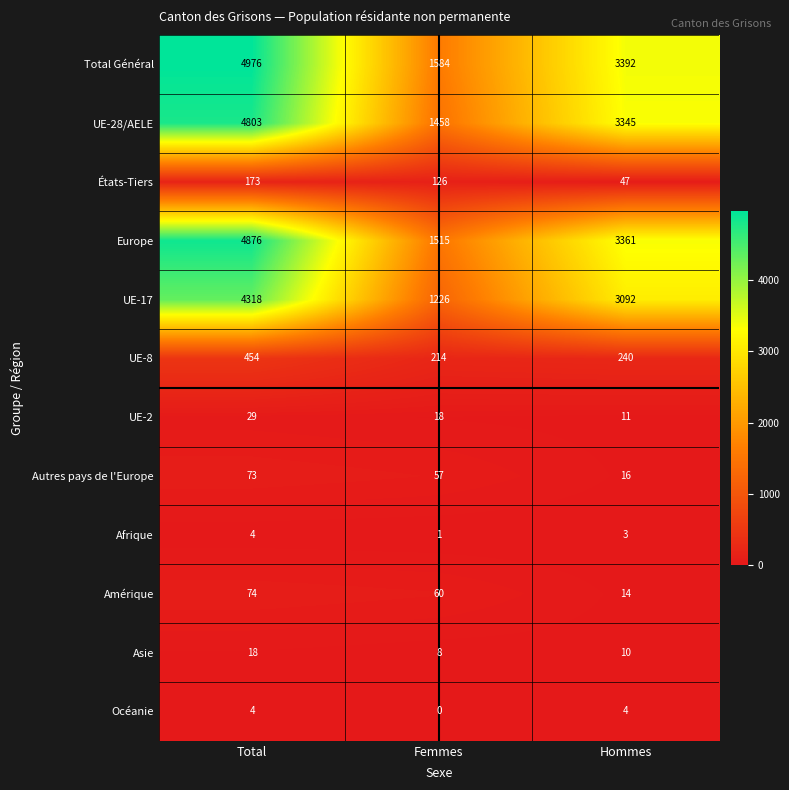

How many categories are shown in the chart?

3